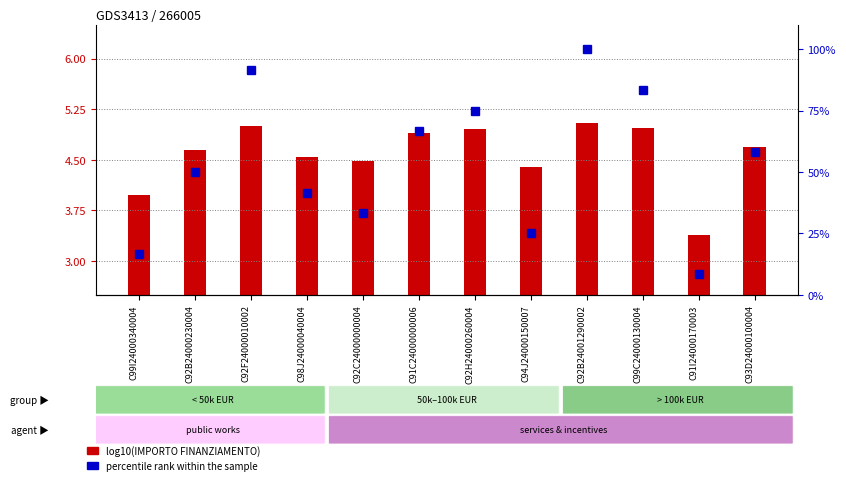

At which category is the sum across all series the highest?

C92B24001290002